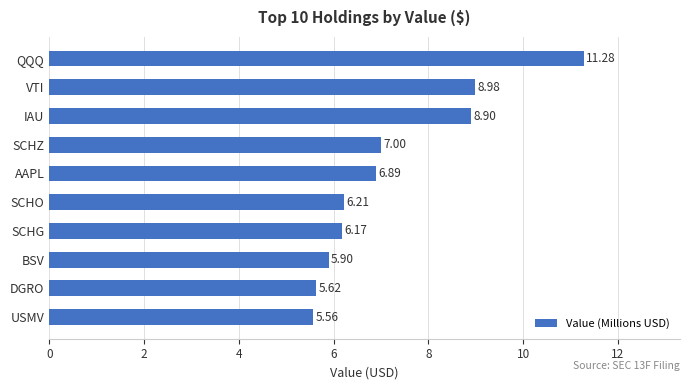

Which label corresponds to the smallest value in the chart?

USMV